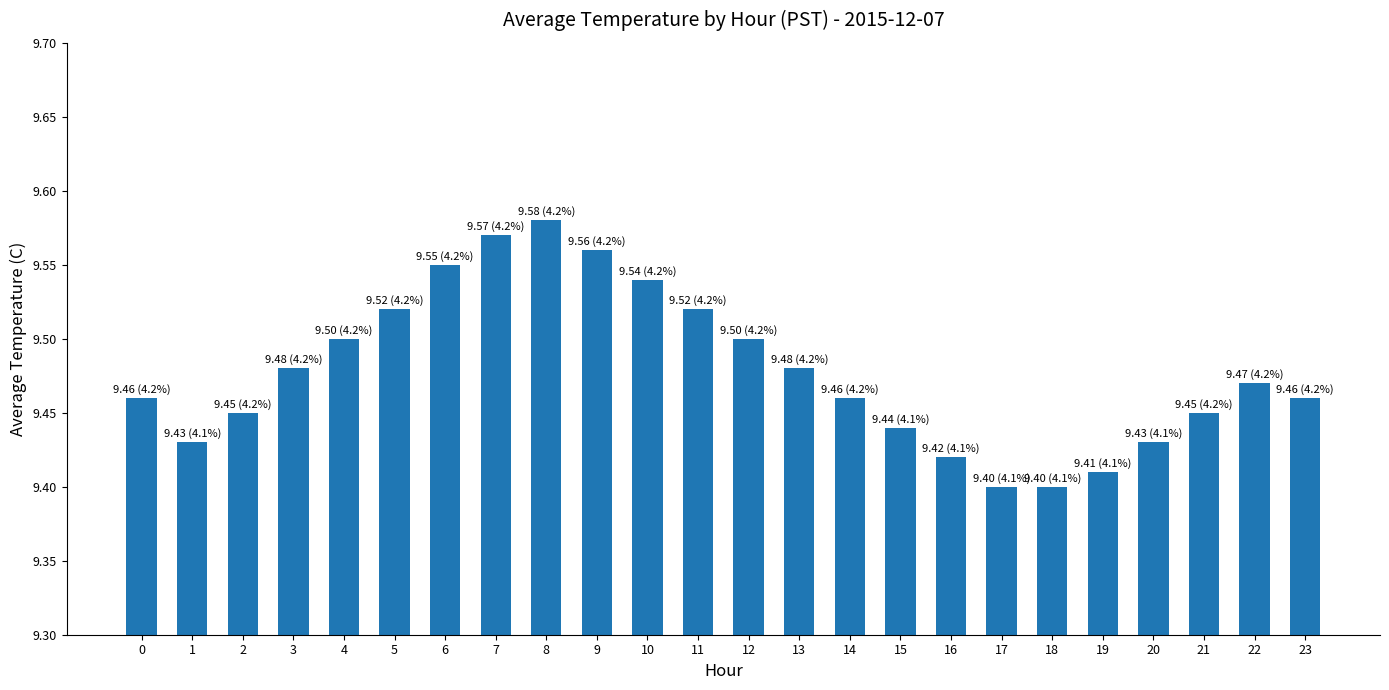

What is the sum of the values at 22 and 8?

19.1